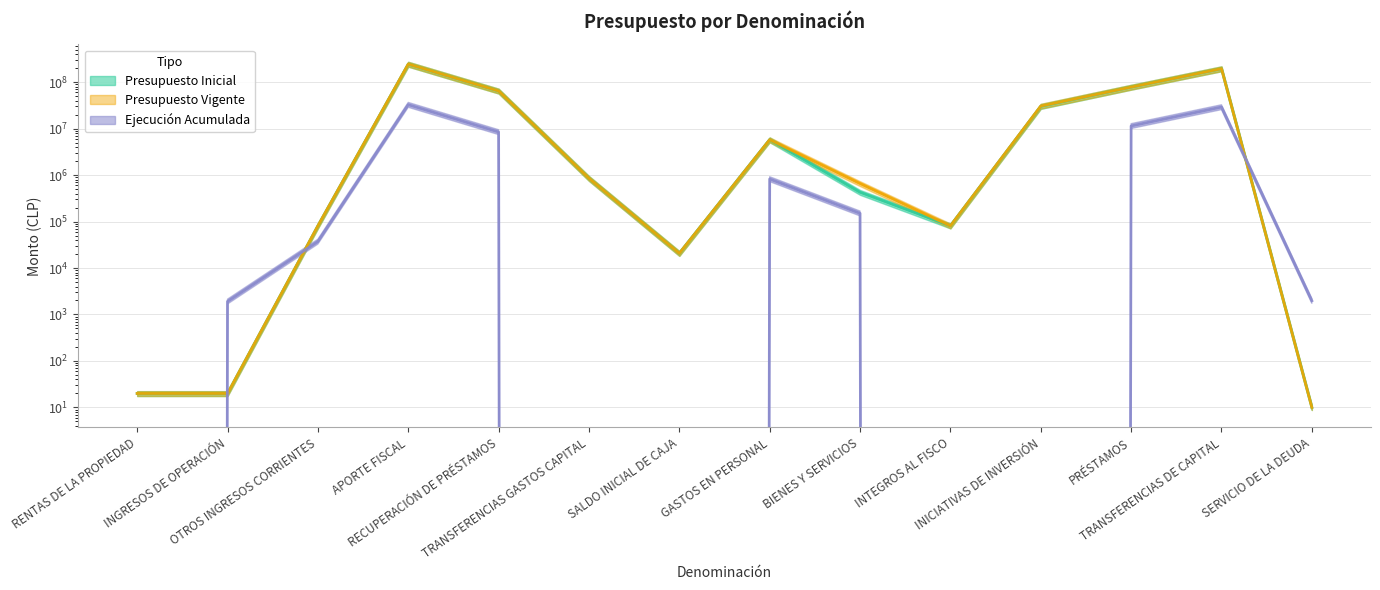

Is the value of Ejecución Acumulada at TRANSFERENCIAS GASTOS CAPITAL greater than the value of Presupuesto Inicial at SERVICIO DE LA DEUDA?

No